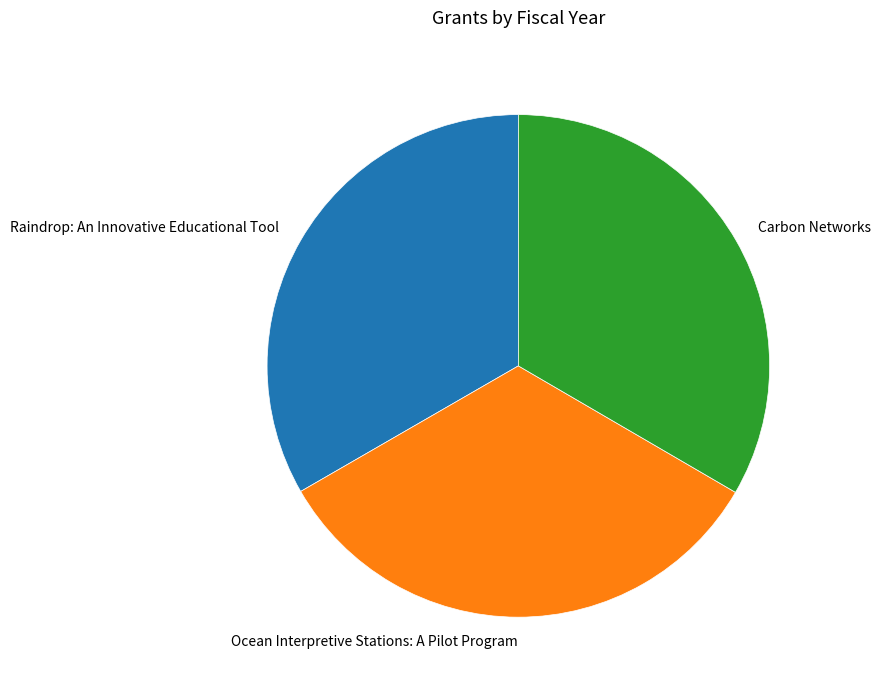

Does any single category account for the majority?

No